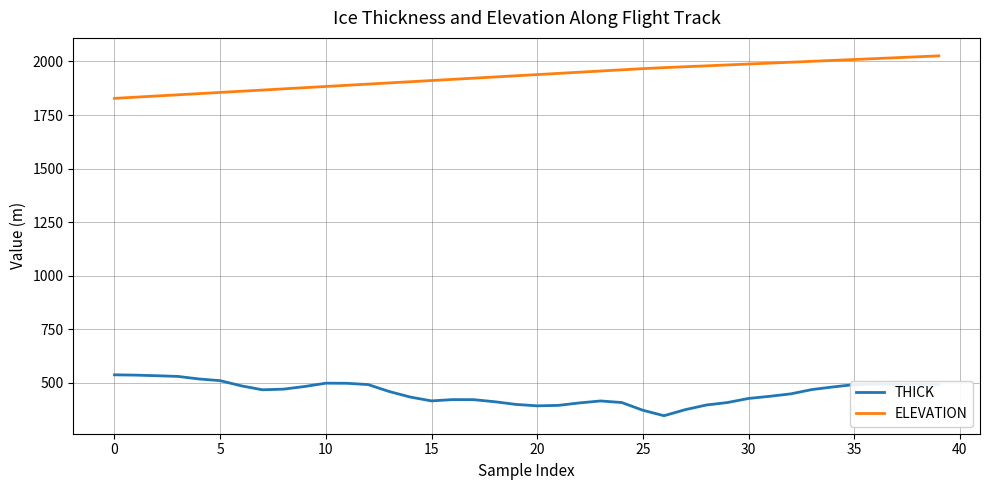

True or false: THICK and ELEVATION intersect in this chart.

False